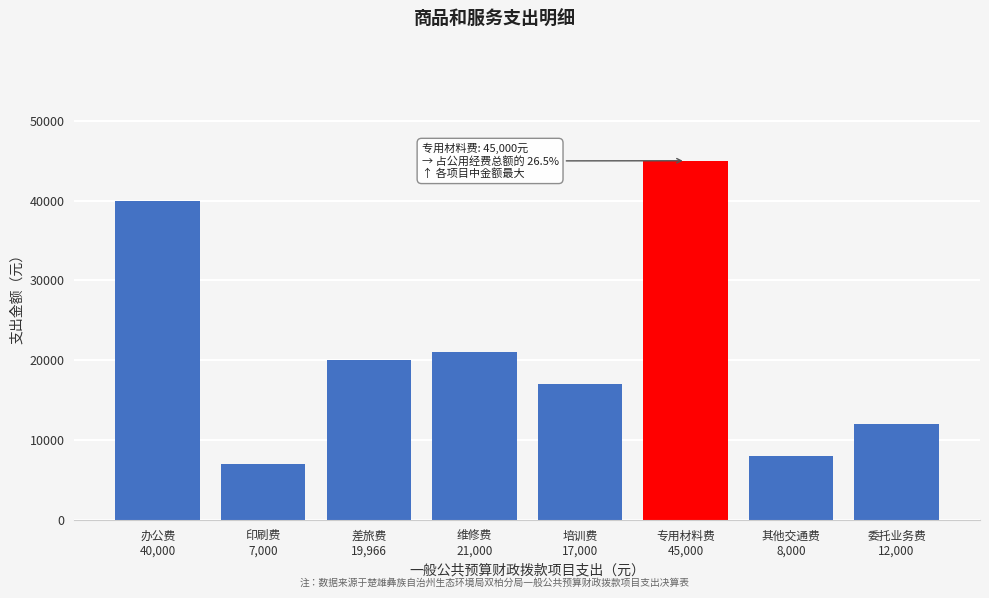

Reading right to left, list all the values displayed in this chart.

12000	8000	45000	17000	21000	19966	7000	40000